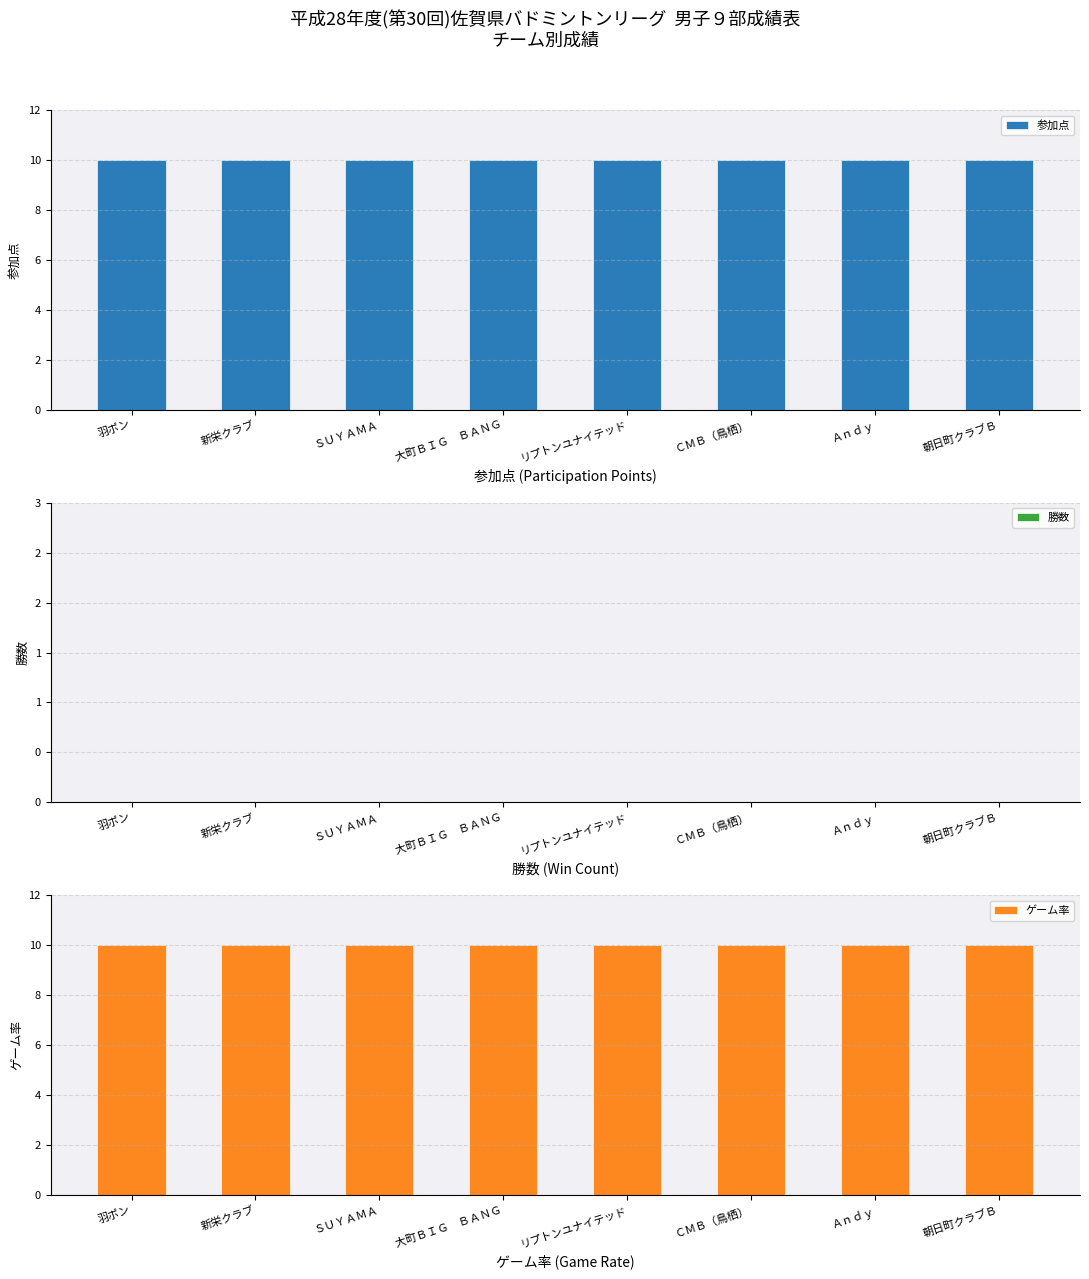

Which series has the largest total across all categories?

参加点